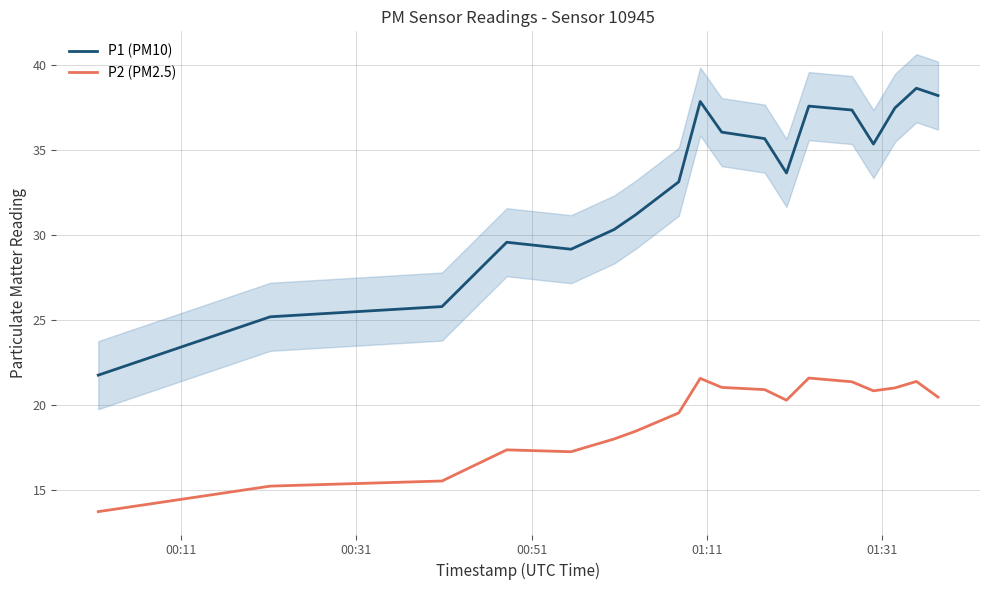

True or false: P2 (PM2.5) and P1 (PM10) cross at least once.

False